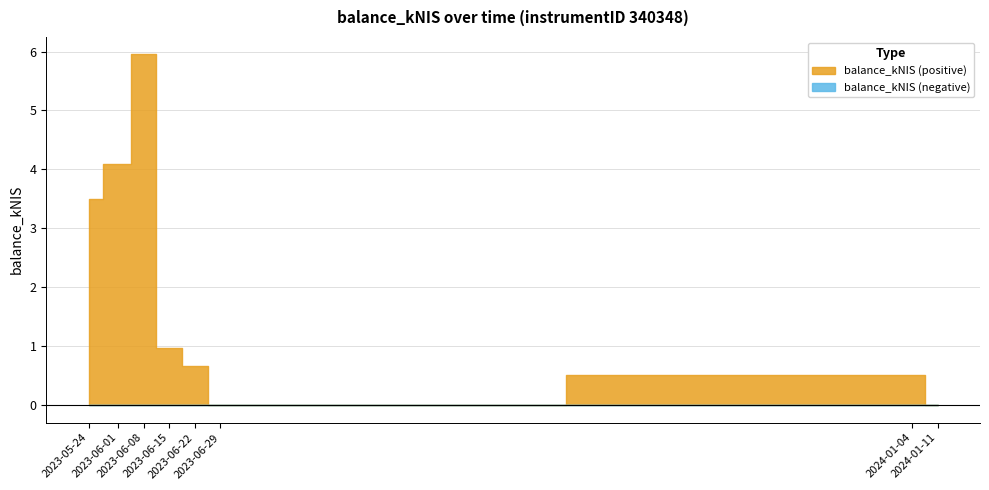

How many interior local valleys (lower than both neighbors) does the data have?

1